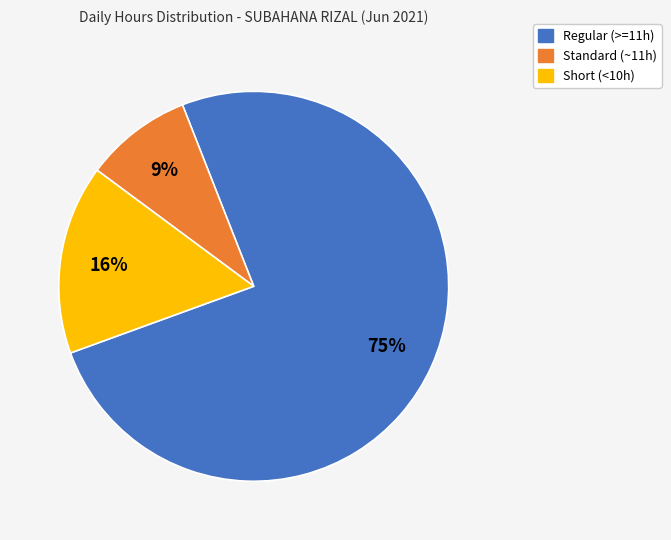

Is there a majority slice in this chart?

Yes